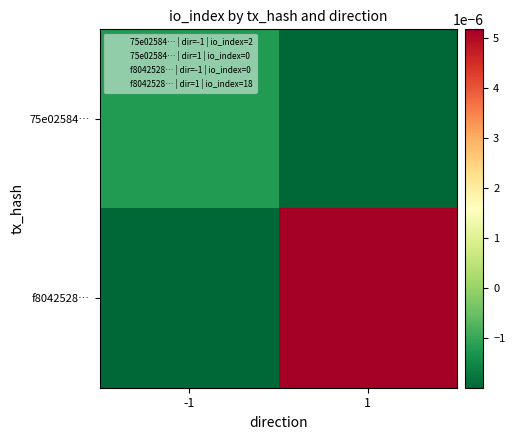

Which series has the largest total across all categories?

f8042528…